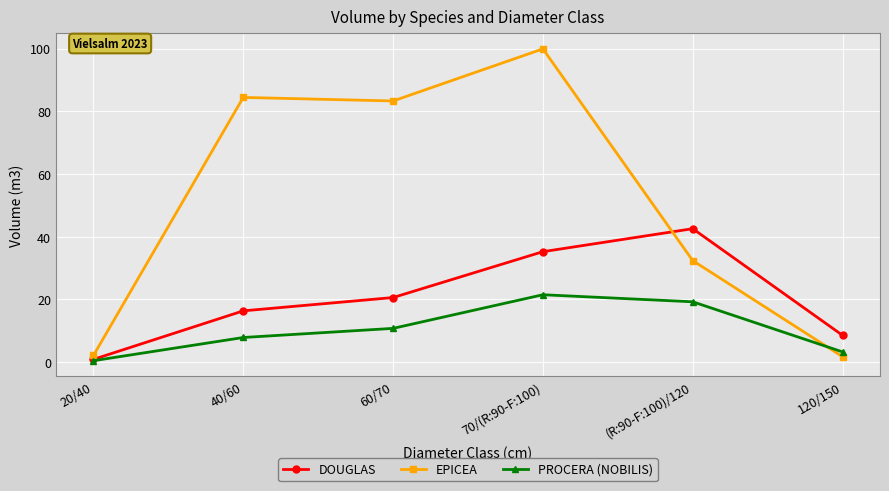

What position from the right is 120/150?

1